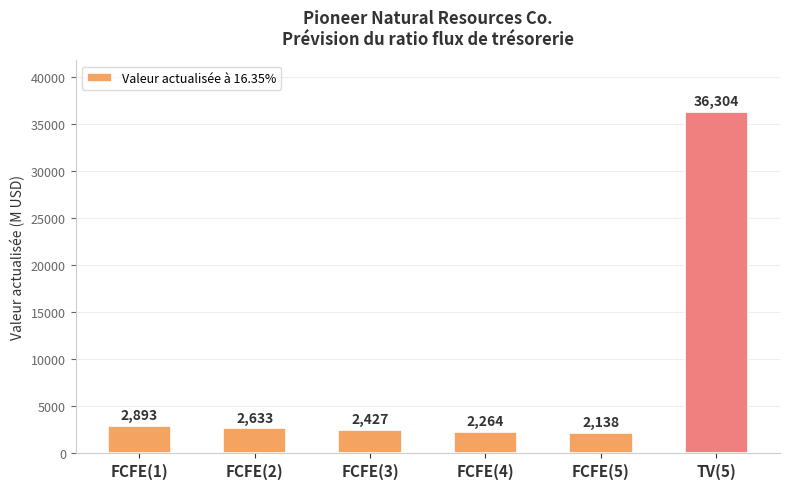

At which label does the data first exceed 2633?

FCFE(1)